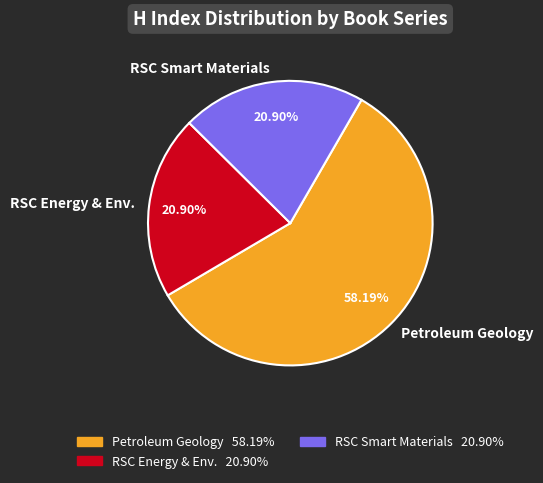

To the nearest percent, what is the difference between the largest and smallest slice percentages?

37%